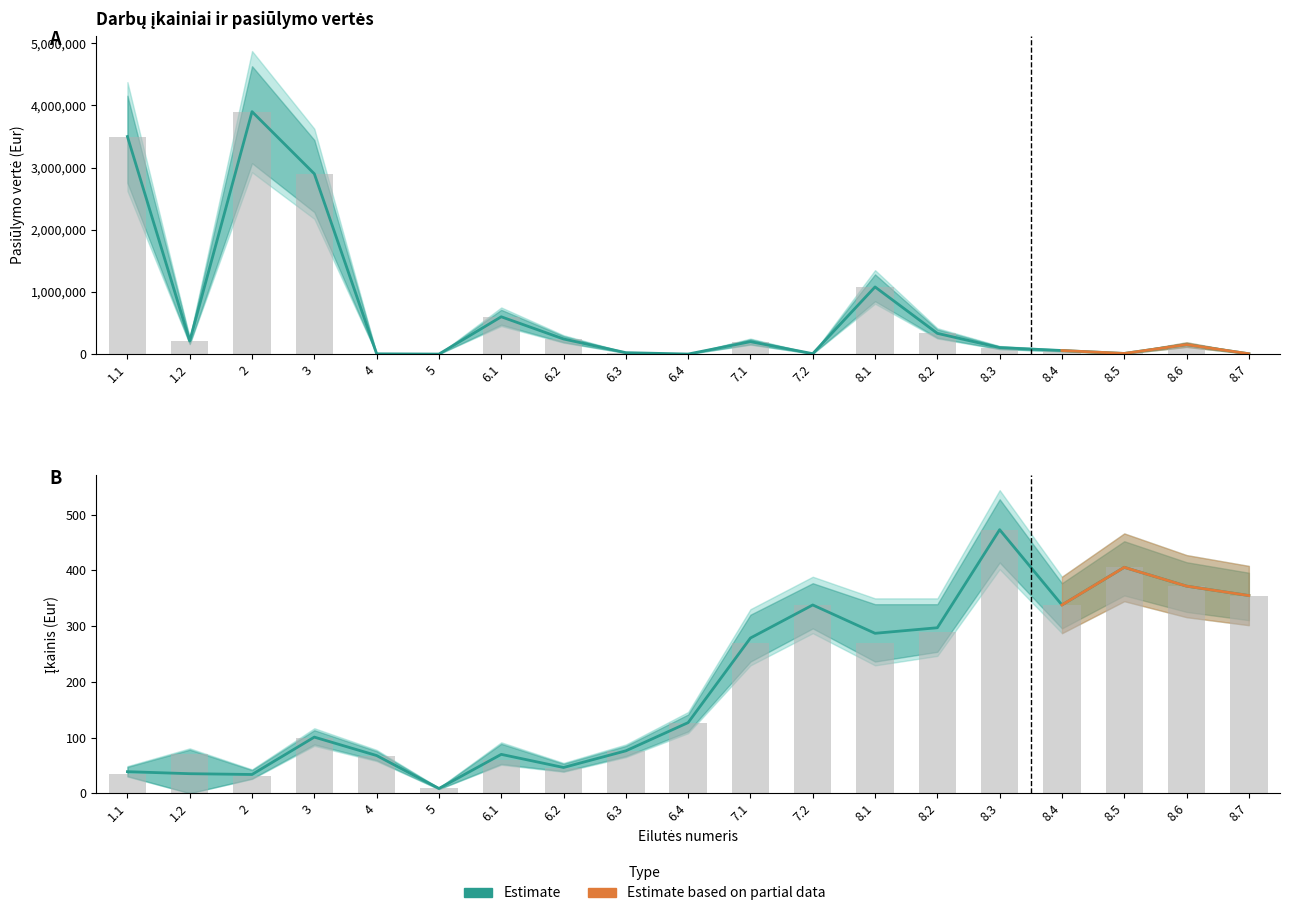

What is the label of the 13th bar from the right?

6.1